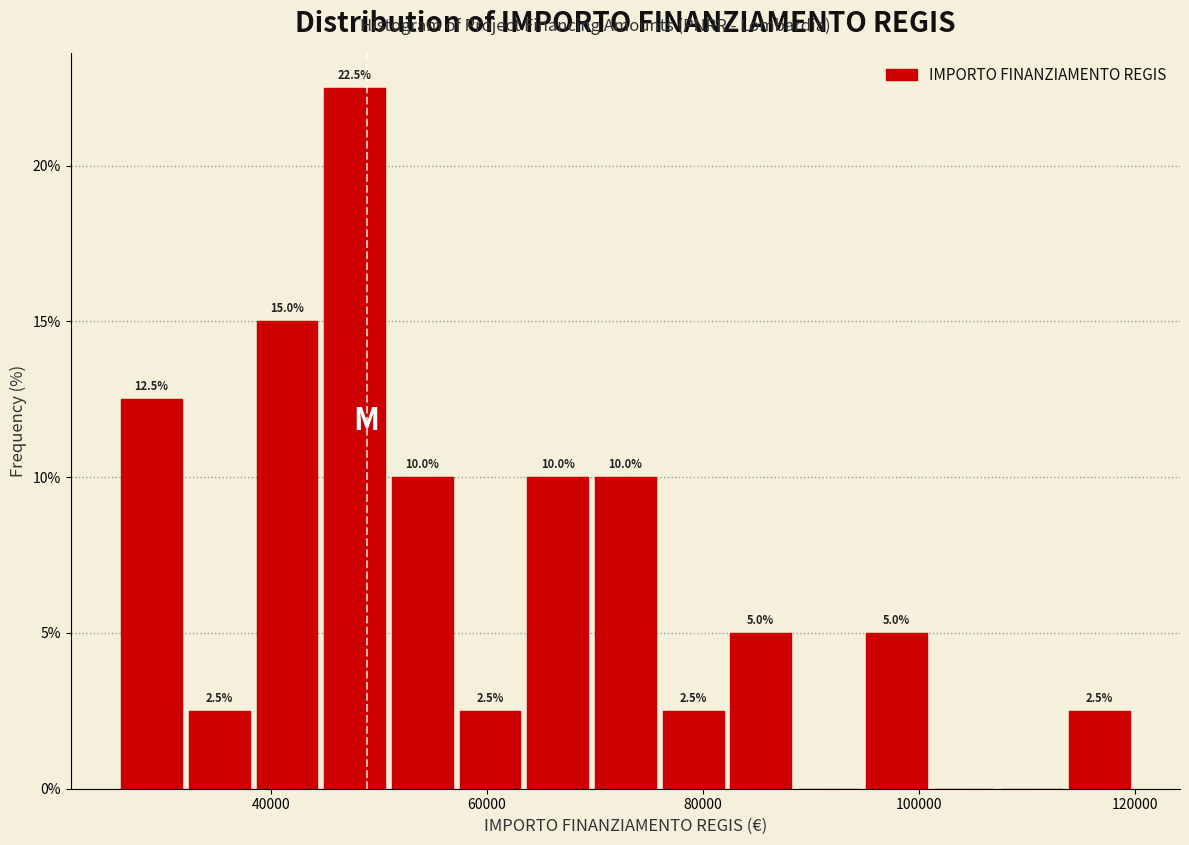

Read against the x-axis, roughly where is the centre of the tallest bar?

48000